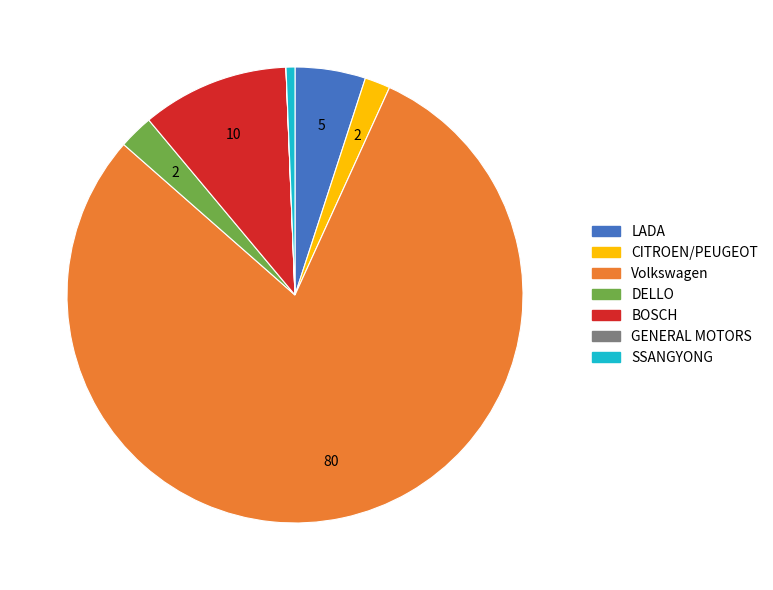

Which category has the biggest portion of the pie?

Volkswagen